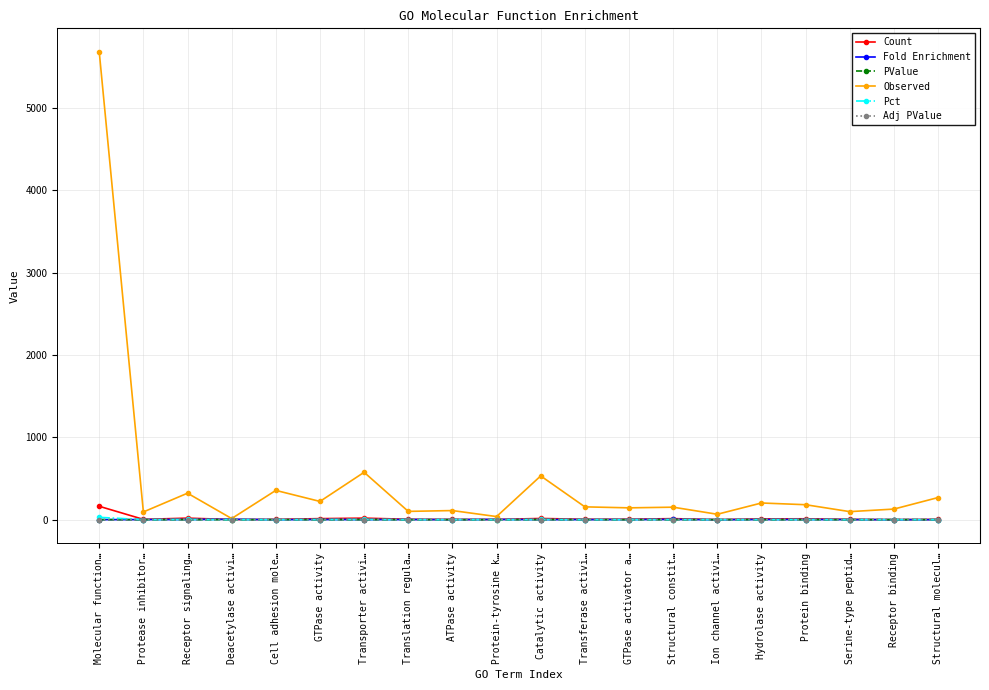

What position from the right is Catalytic activity?

10